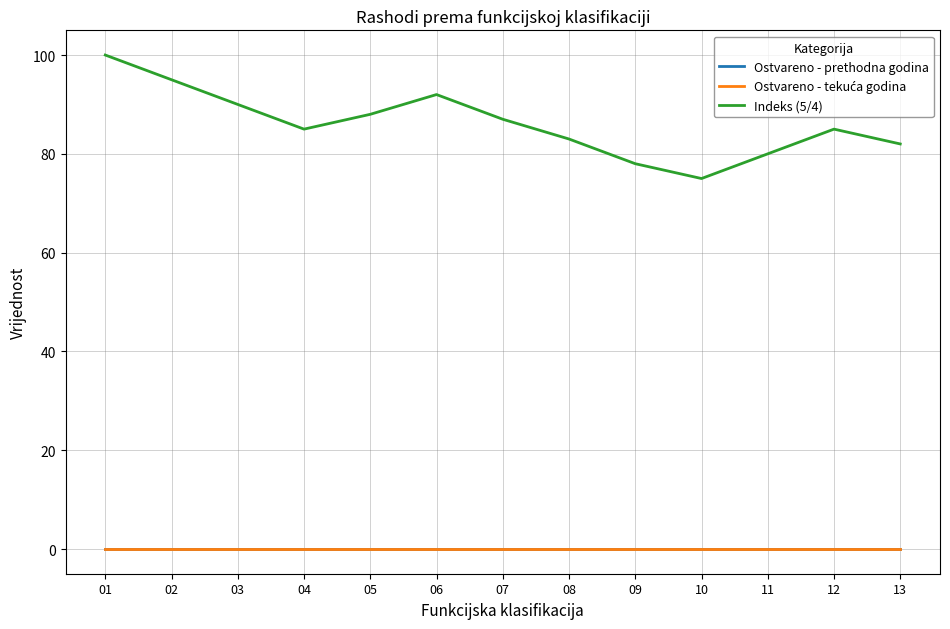

What is the lowest value of the Indeks (5/4) series?

75